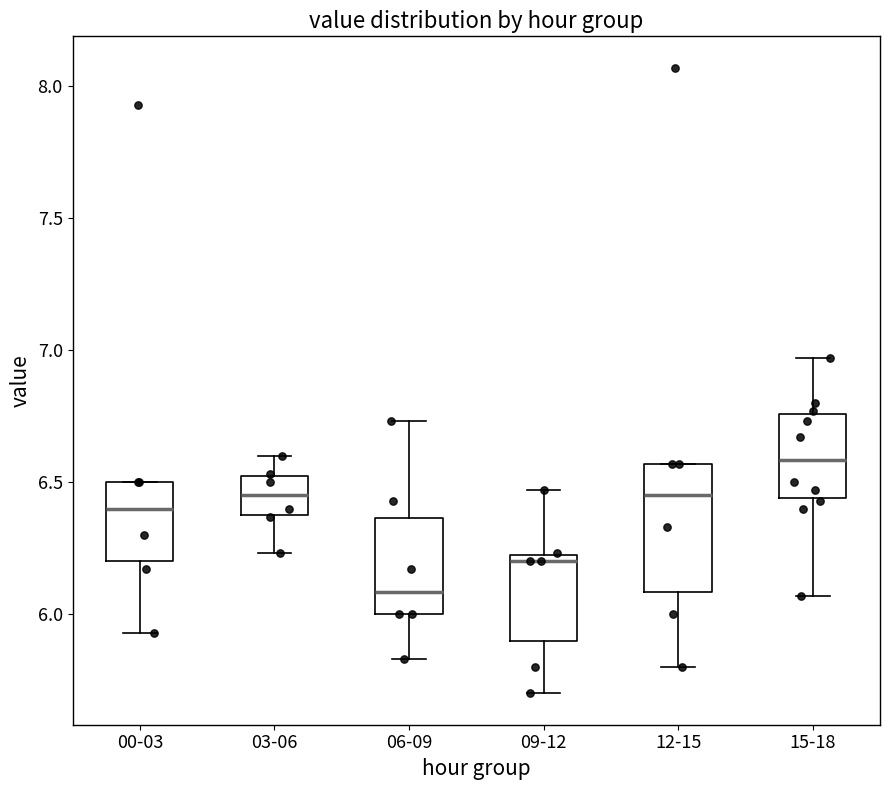

Which box is the tallest, from its lower edge to its upper edge?

12-15